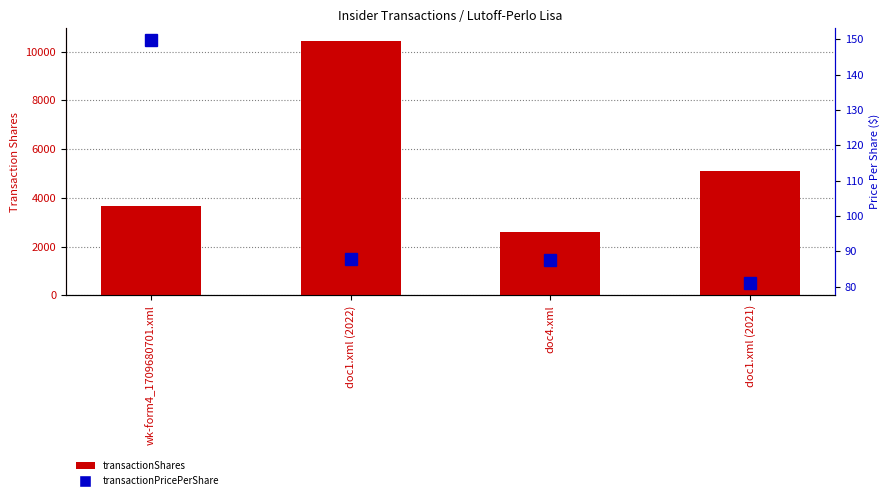

Rank the series at doc1.xml (2021) from highest to lowest value.

transactionShares, transactionPricePerShare